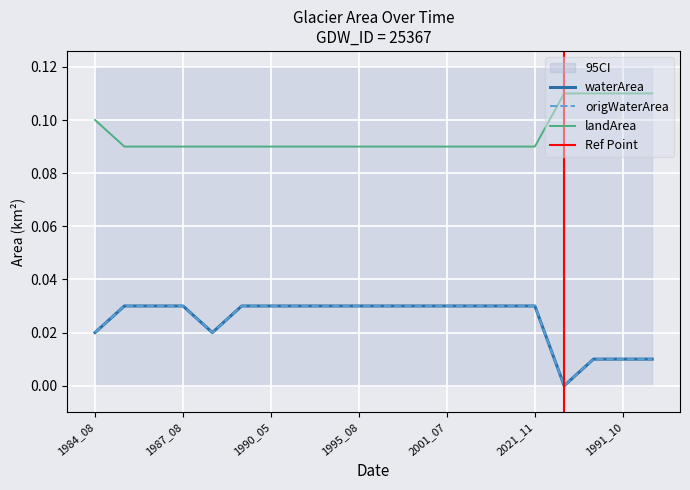

Between 2021_11 and 1992_11, which is larger?

2021_11